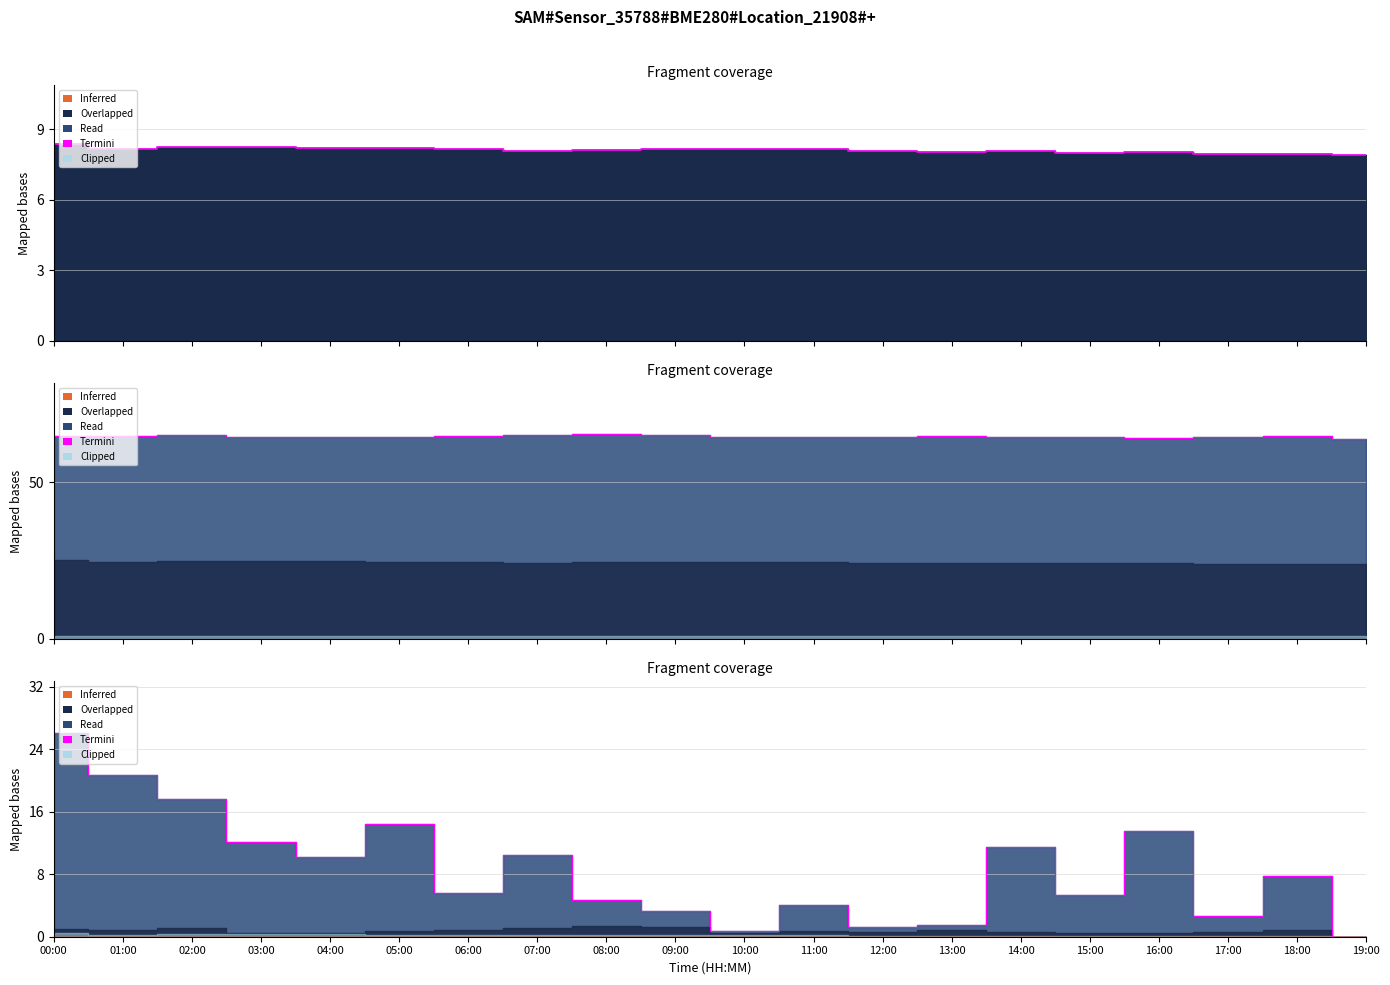

True or false: Inferred has more than 0 interior local peaks.

False